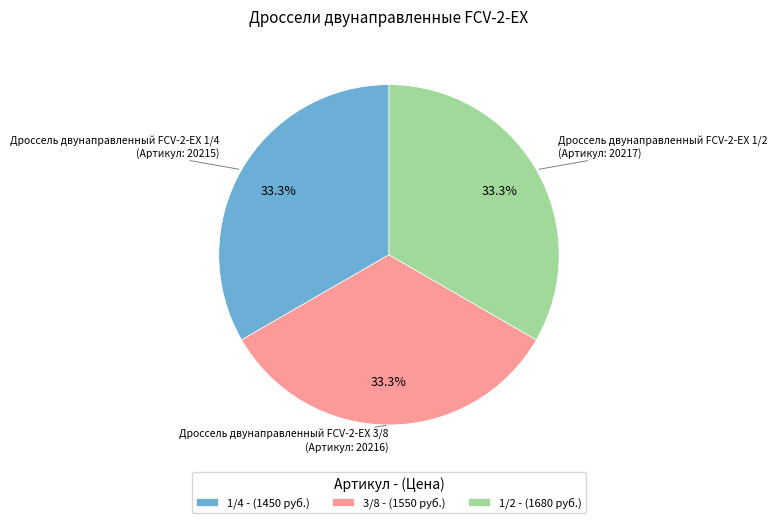

What is the total percentage of 1/2 - (1680 руб.) and 3/8 - (1550 руб.)?

66.7%